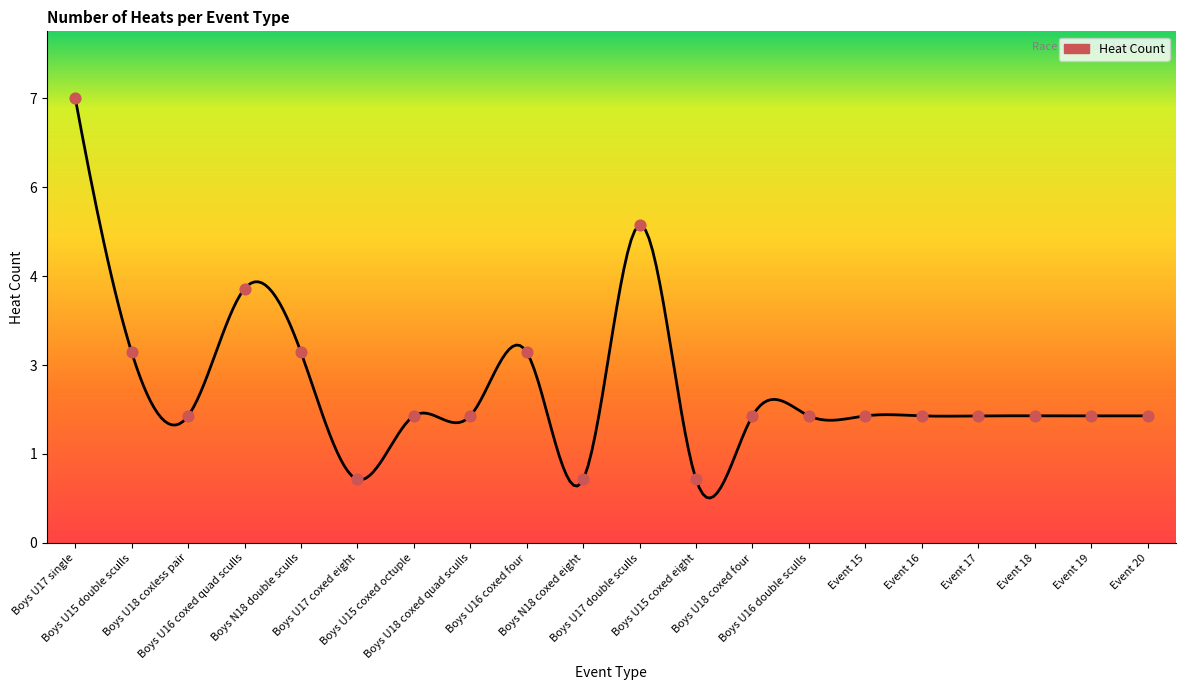

Between Event 20 and Boys N18 coxed eight, which is larger?

Event 20